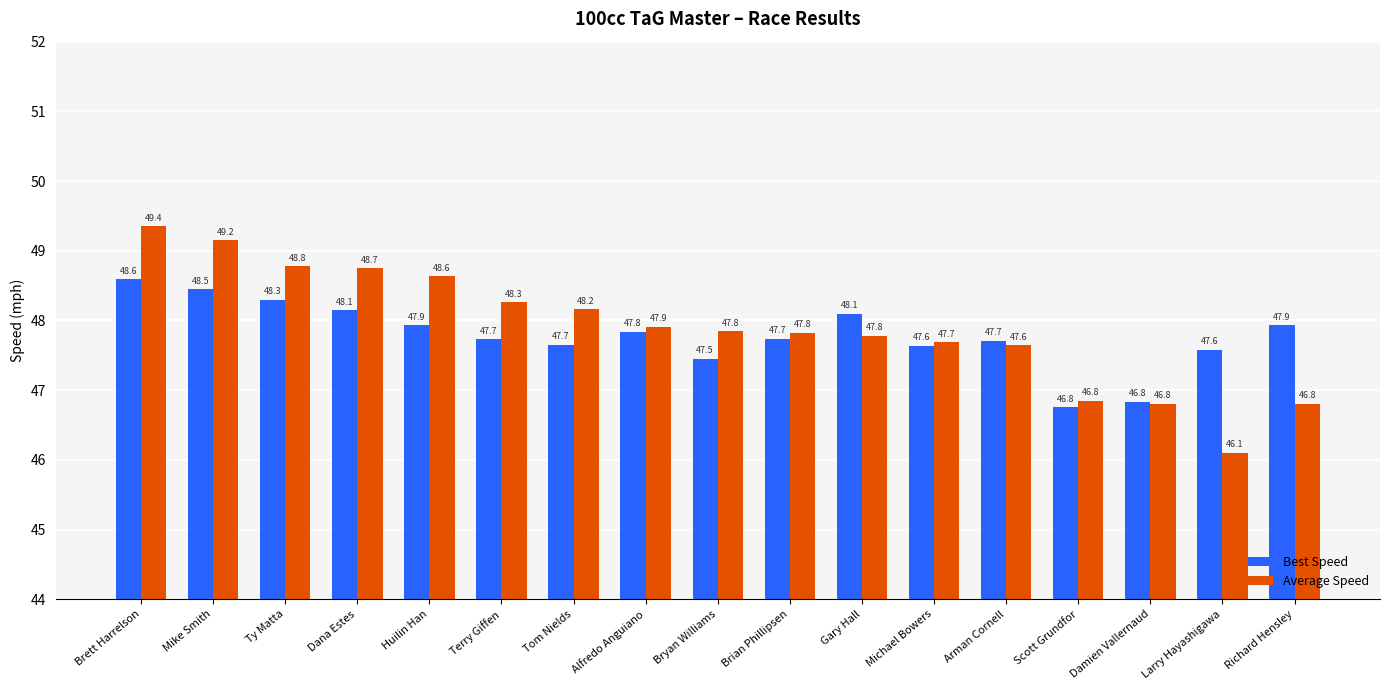

Read the Average Speed value at Ty Matta.

48.8